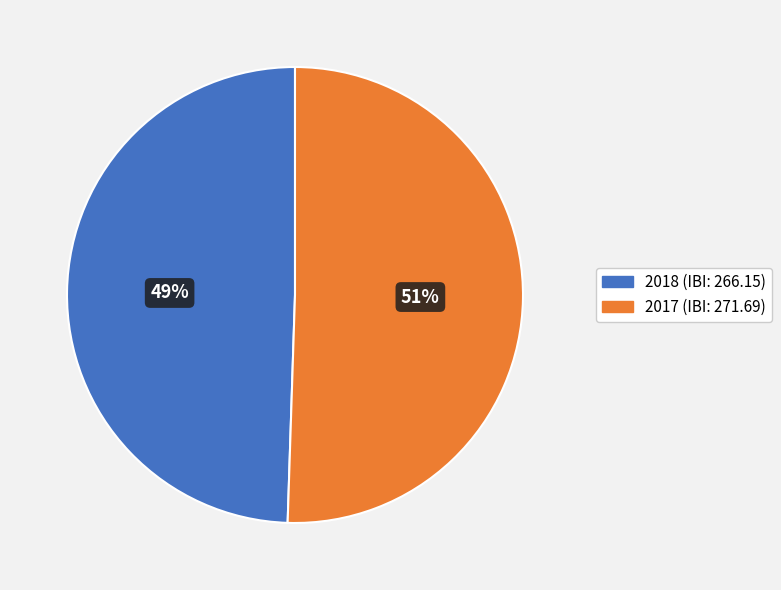

To the nearest percent, what is the combined percentage of 2018 (IBI: 266.15) and 2017 (IBI: 271.69)?

100%